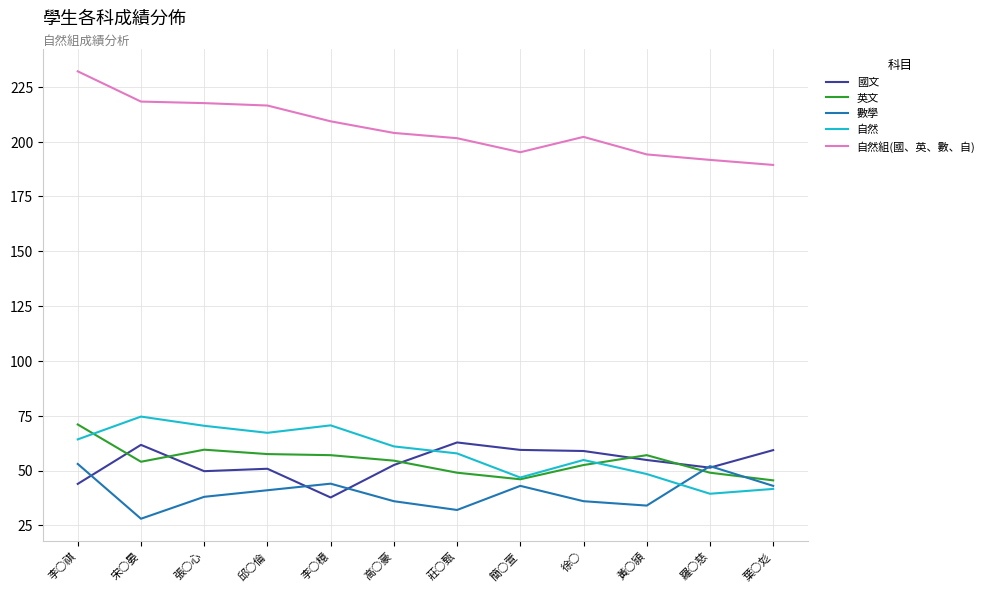

Does the chart display data point markers on the line(s)?

No